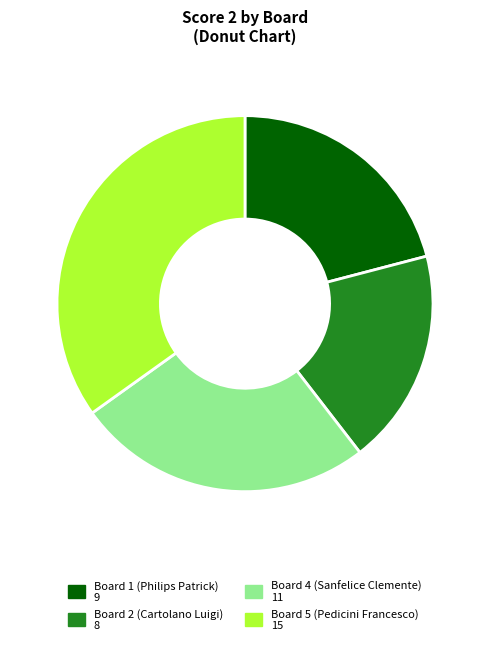

Does any single category account for the majority?

No